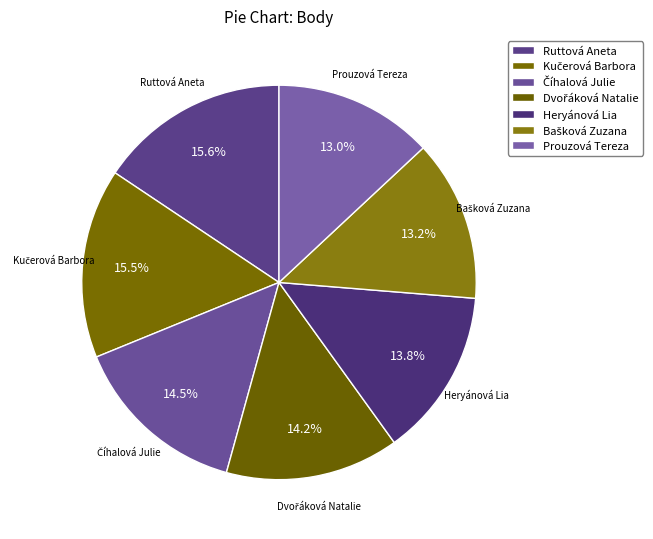

Combined, what portion of the pie is Ruttová Aneta and Prouzová Tereza?

28.7%